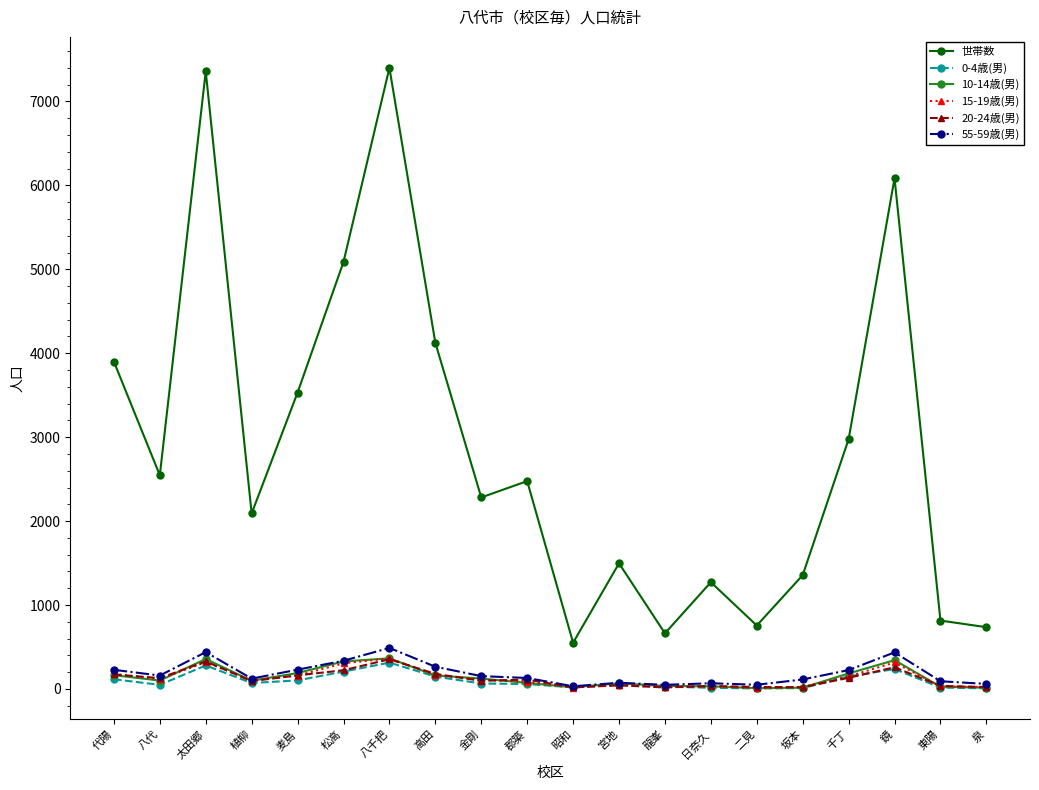

What is the spread (max minus min) of values at 代陽?

3784